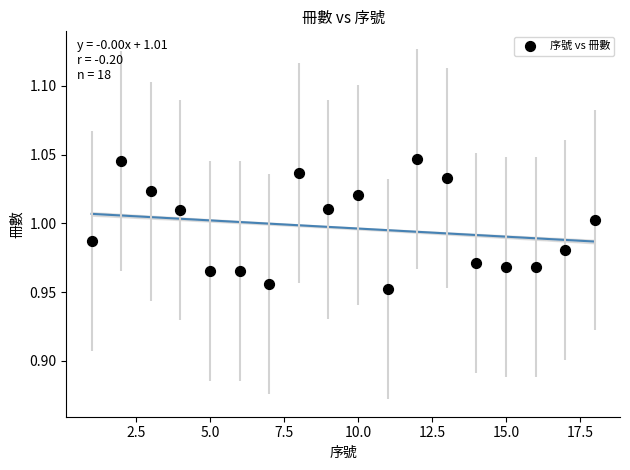

What is the range of X values (max minus min)?

17.0